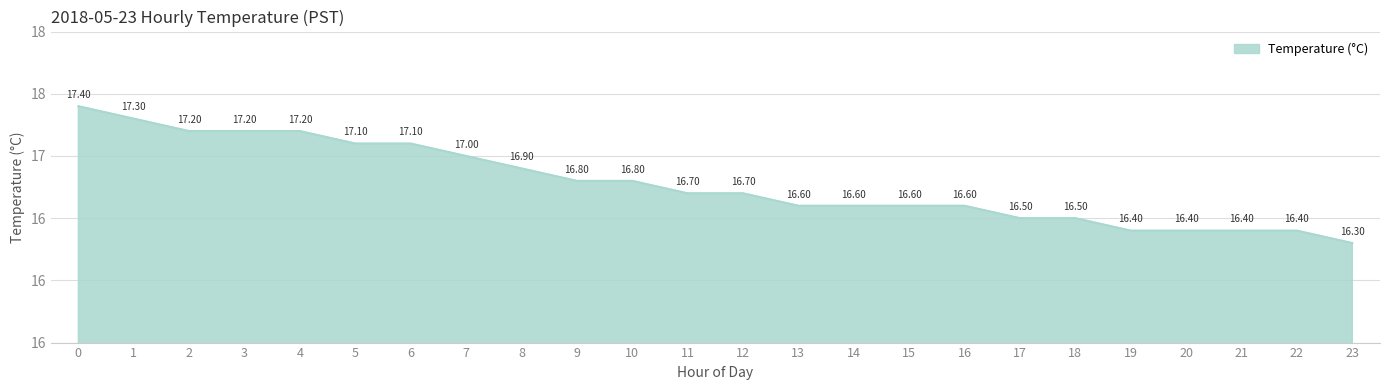

Does the chart have visible grid lines?

Yes